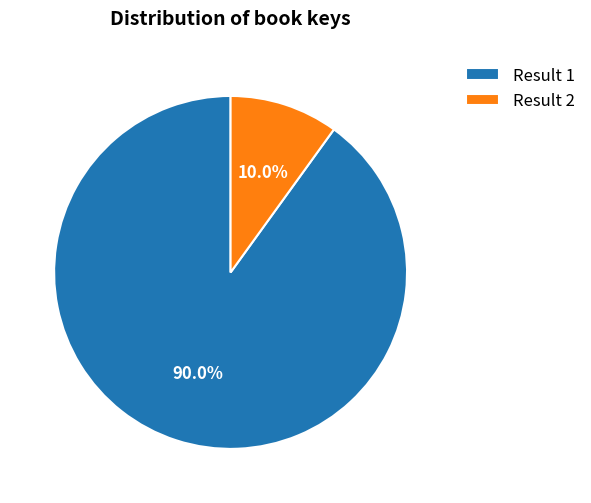

Which slice is the smallest?

Result 2